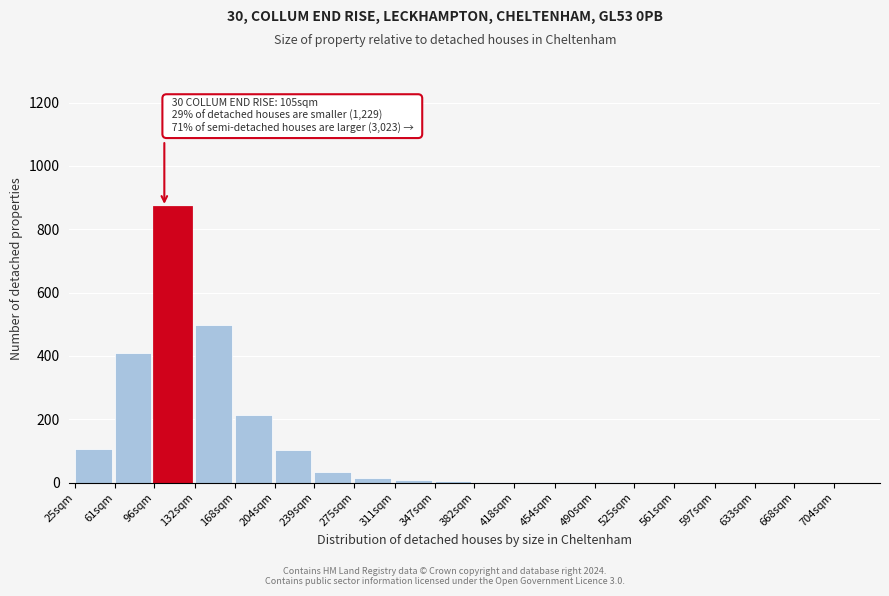

Where is the data nearest to the value 435?

61sqm